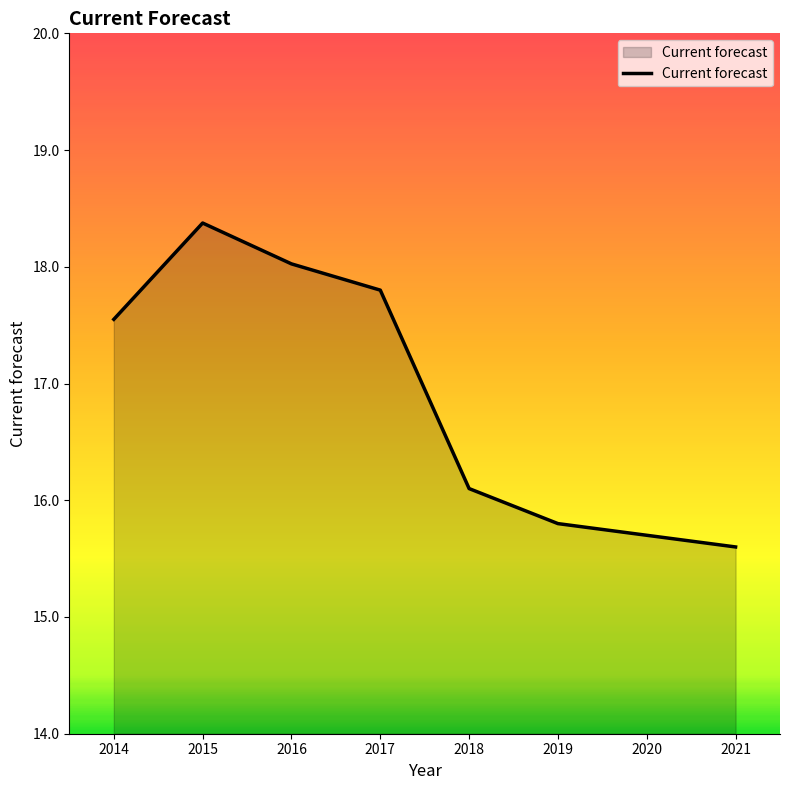

True or false: the data has more than 1 interior local peaks.

False